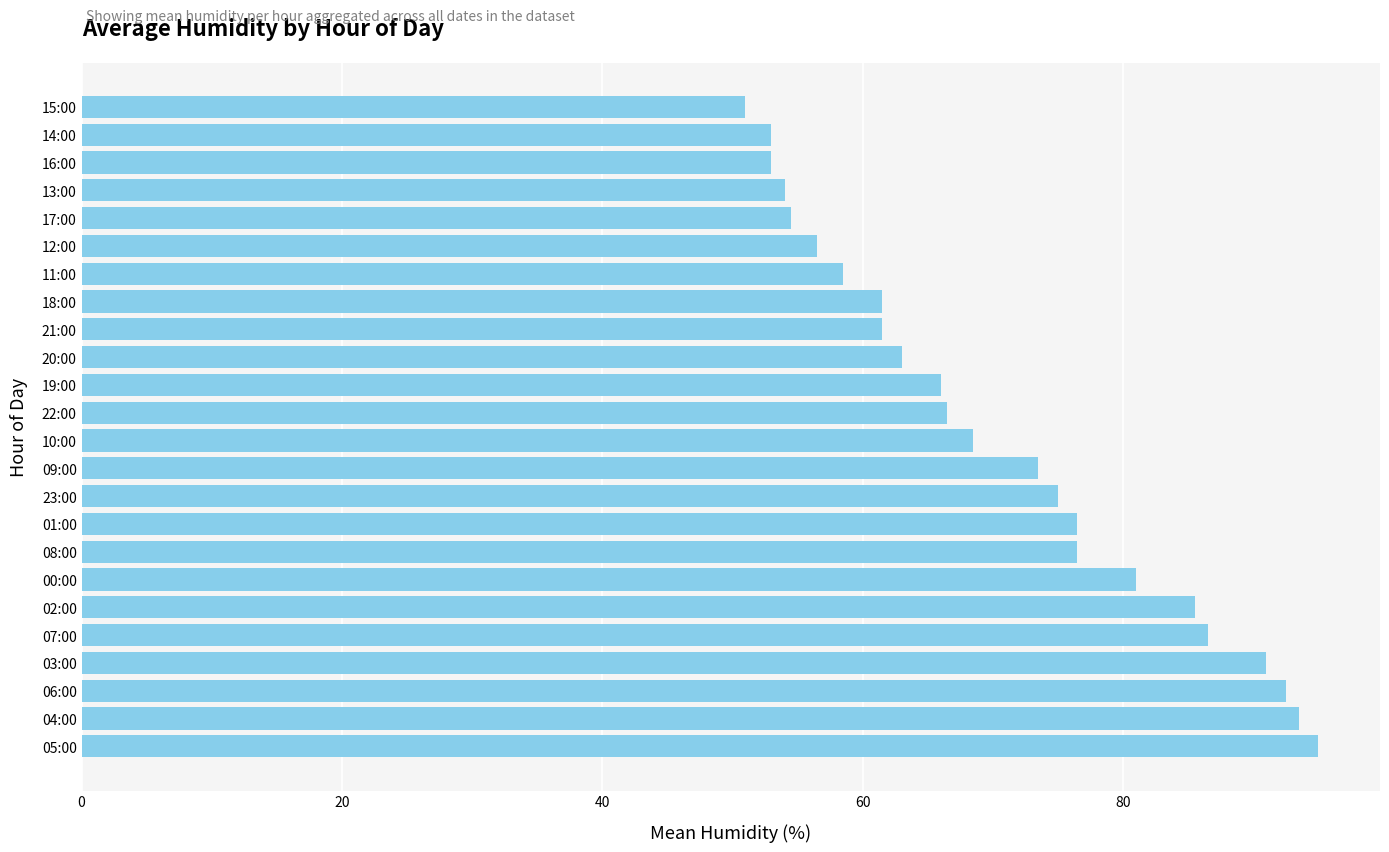

The chart shows a value of 82.1 at 12:00. True or false?

False